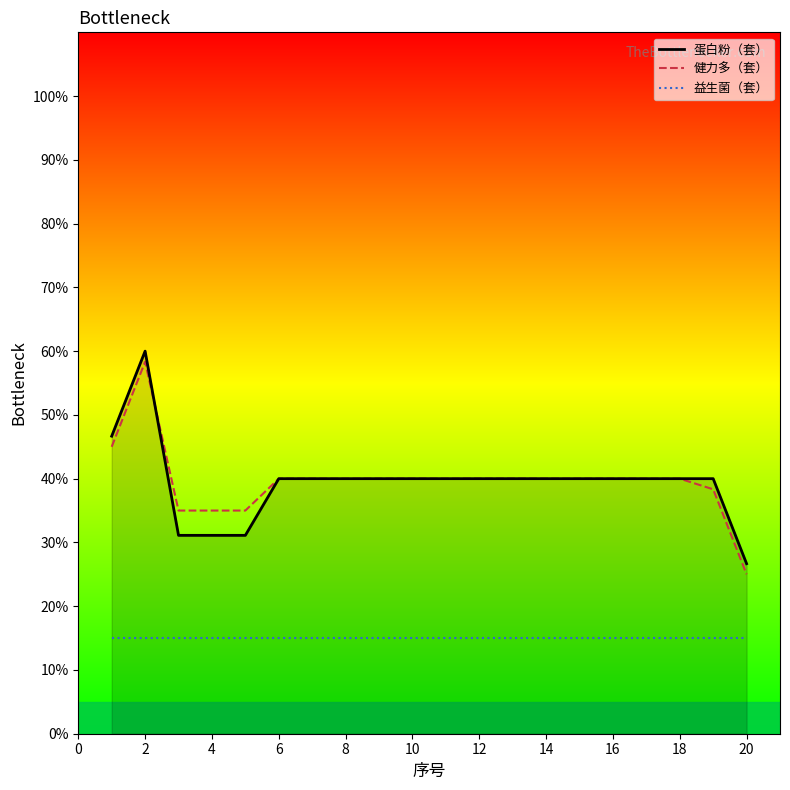

What is the minimum value shown in the chart?

15.0